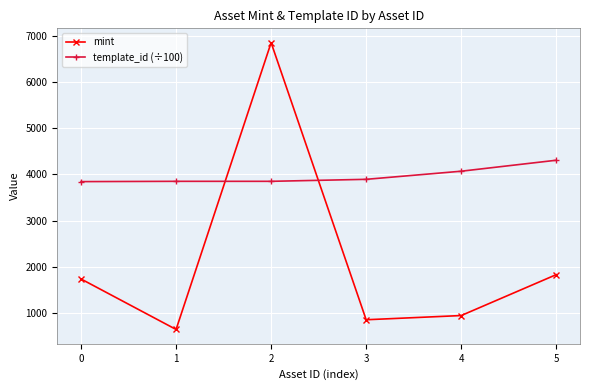

Between 0 and 3, which series saw the biggest shift?

mint